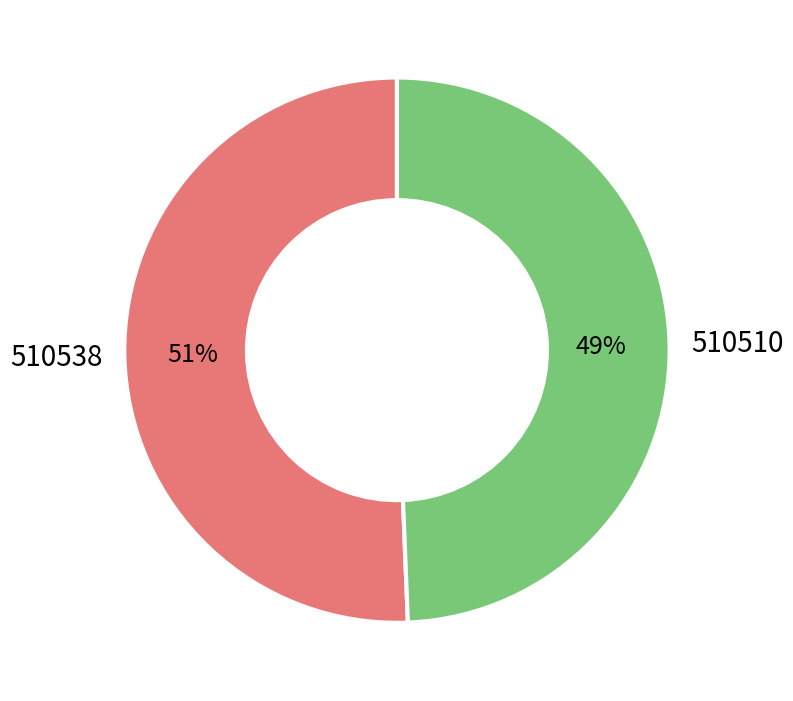

Is there a majority slice in this chart?

Yes